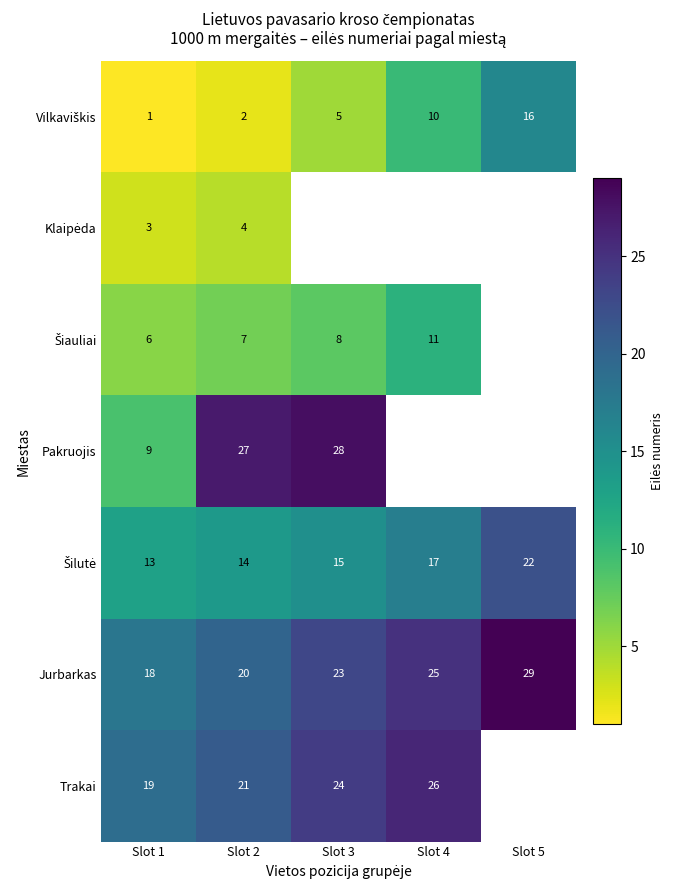

Which has a higher value, Slot 2 or Slot 5?

Slot 5